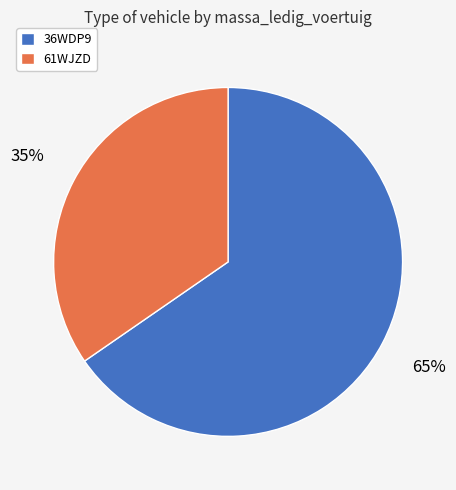

Is the sum of 36WDP9 and 61WJZD greater than half?

Yes